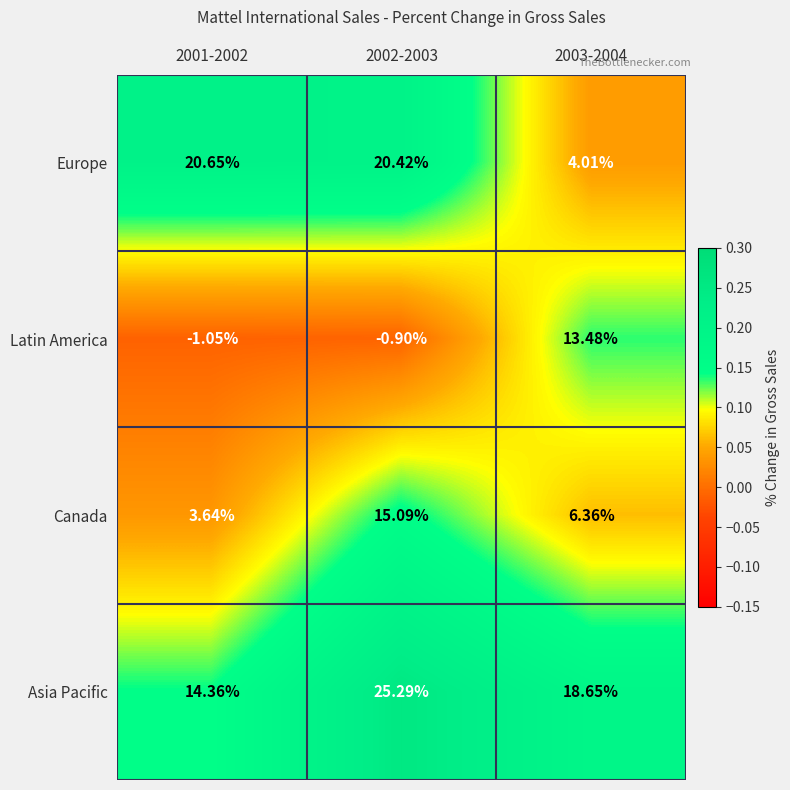

Is the value of Latin America at 2001-2002 greater than the value of Europe at 2002-2003?

No